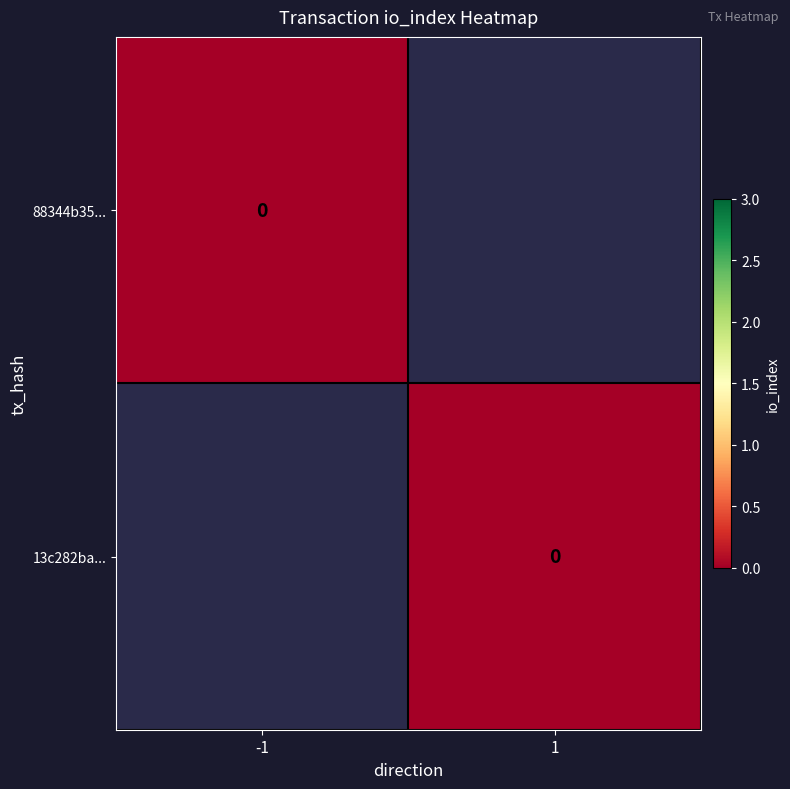

True or false: 13c282ba168a518bb873af44115d5df5277c383 has a value of -1 at 1.

False